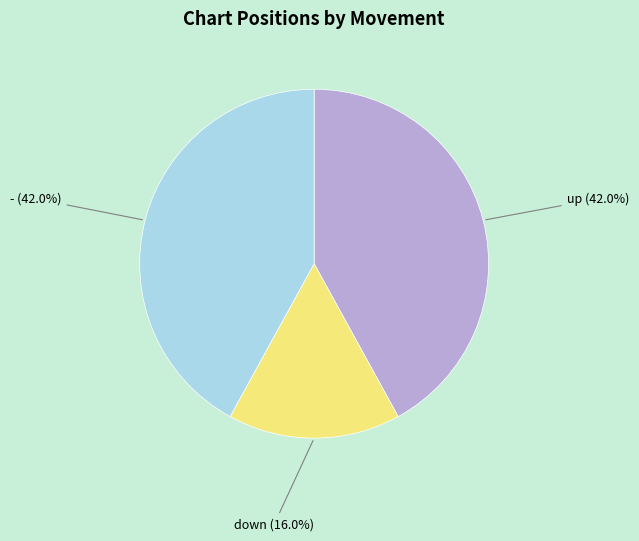

Between down (16.0%) and up (42.0%), which is larger?

up (42.0%)